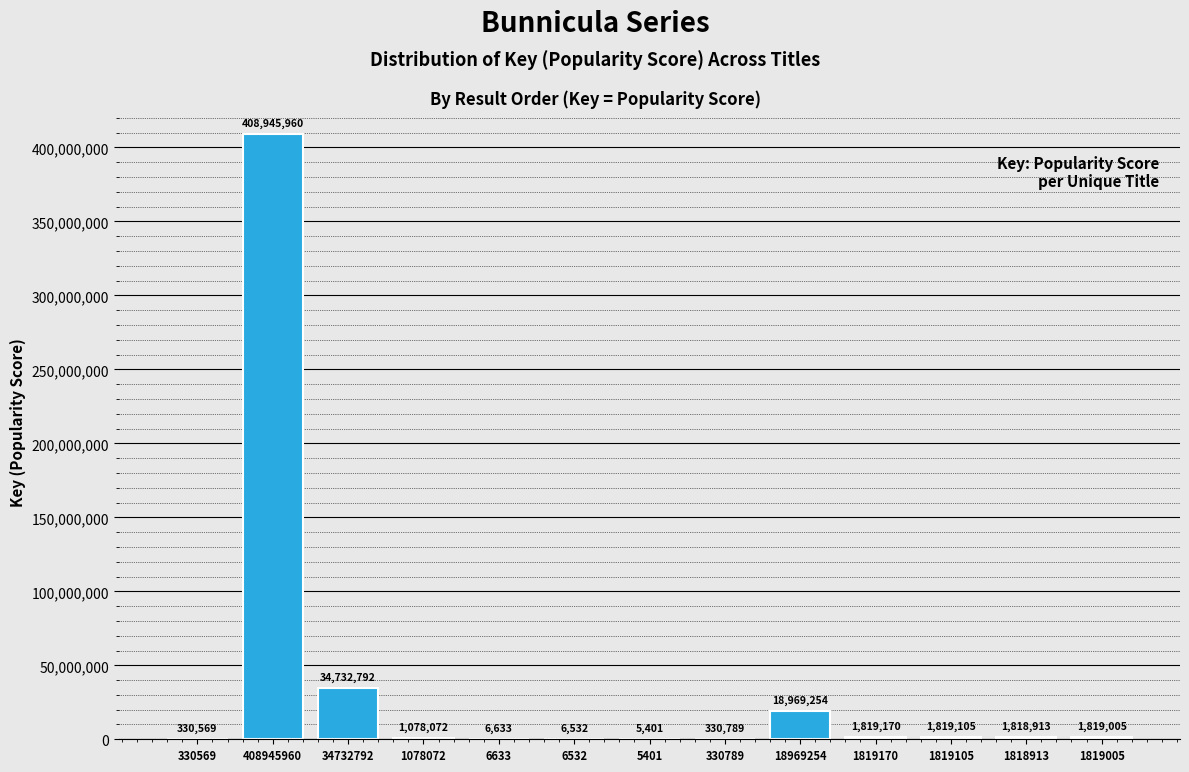

Reading left to right, transcribe all the data shown in this chart.

330569=330569	408945960=408945960	34732792=34732792	1078072=1078072	6633=6633	6532=6532	5401=5401	330789=330789	18969254=18969254	1819170=1819170	1819105=1819105	1818913=1818913	1819005=1819005